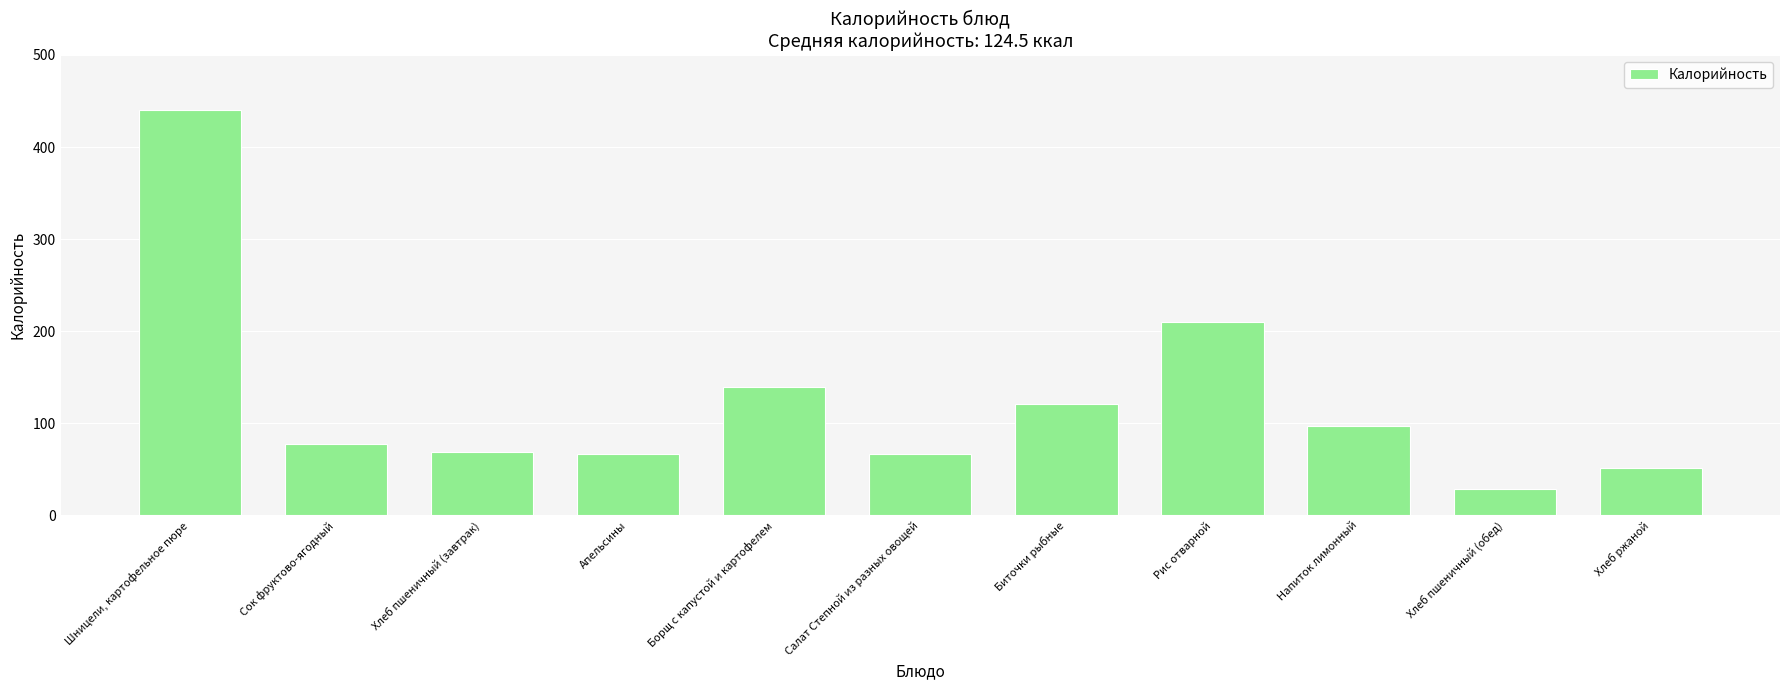

What is the smallest value displayed?

29